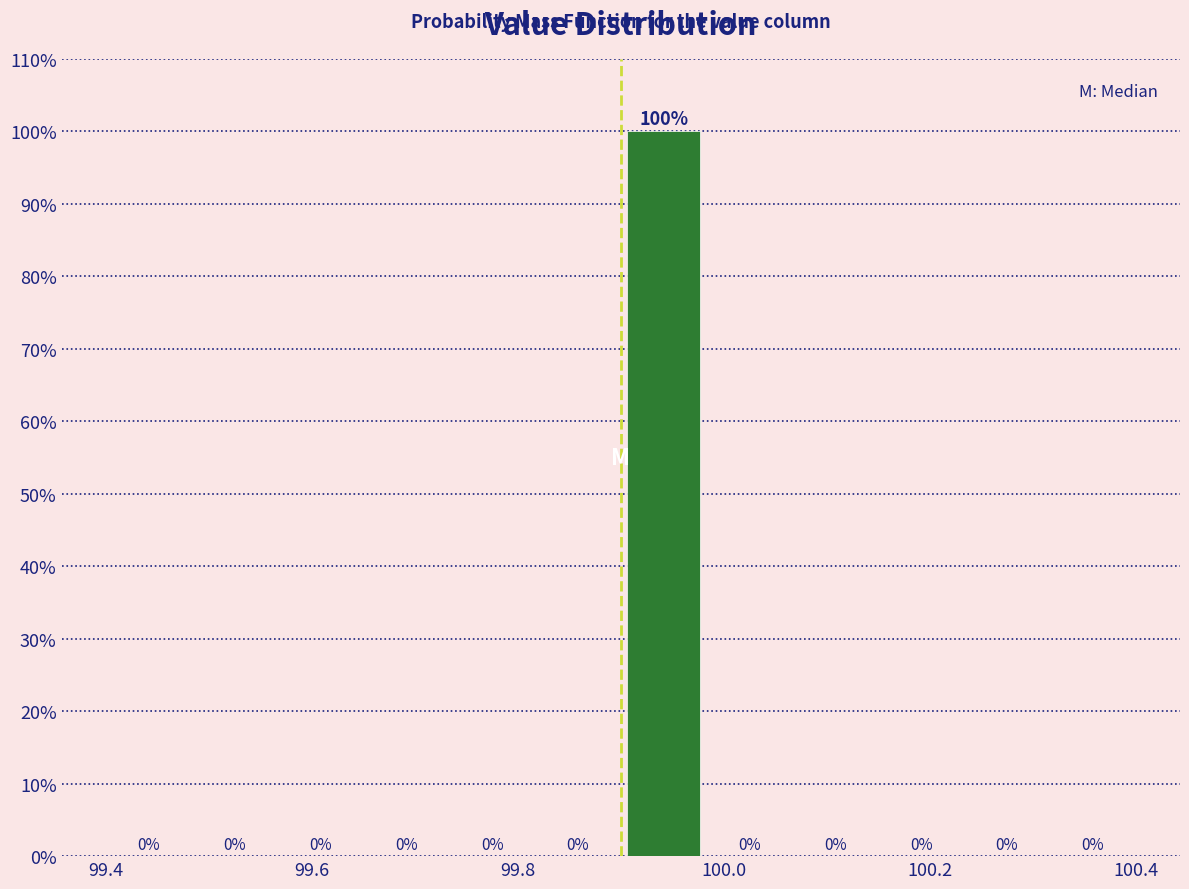

How tall is the bar that spans 99.90 to 99.98 on the x-axis? The bar edges are not printed on the chart, so give them approximately, as read against the axis.

100